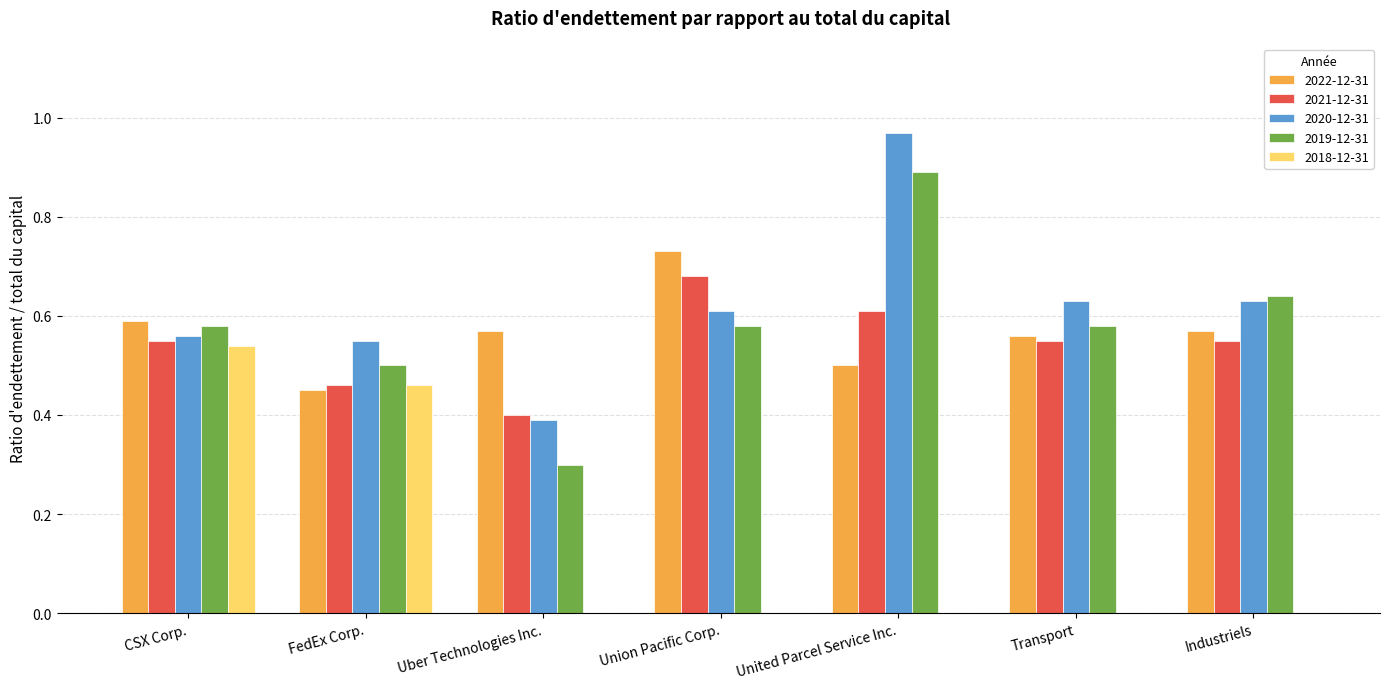

True or false: 2018-12-31 has a value of 0.2 at Industriels.

False